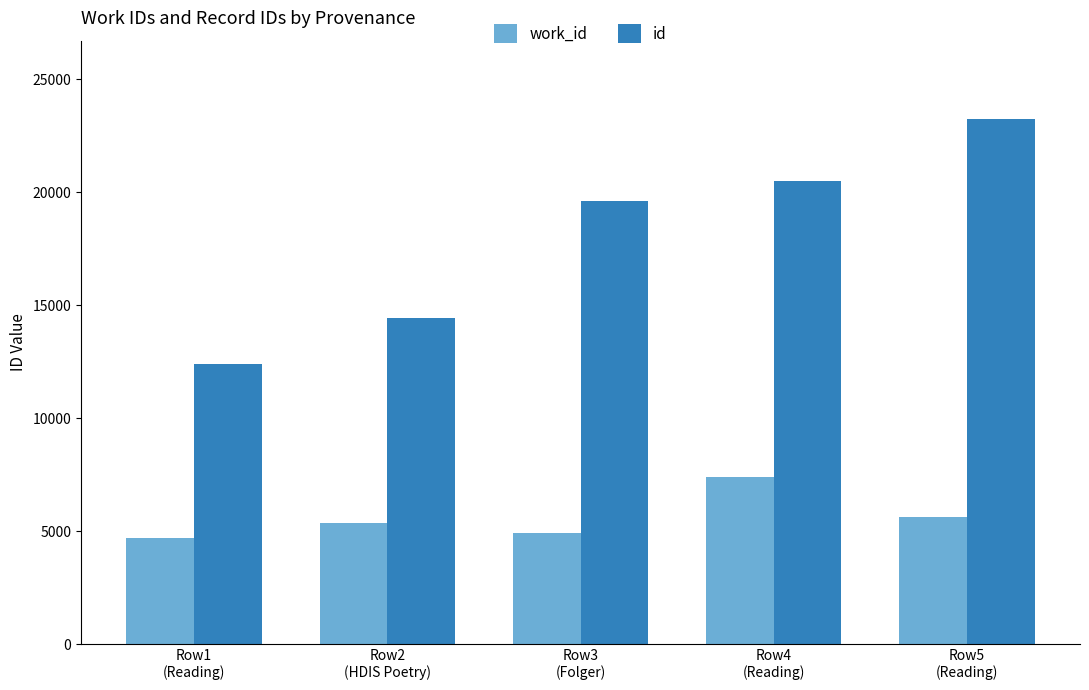

What is the spread (max minus min) of values at Row2
(HDIS Poetry)?

9070